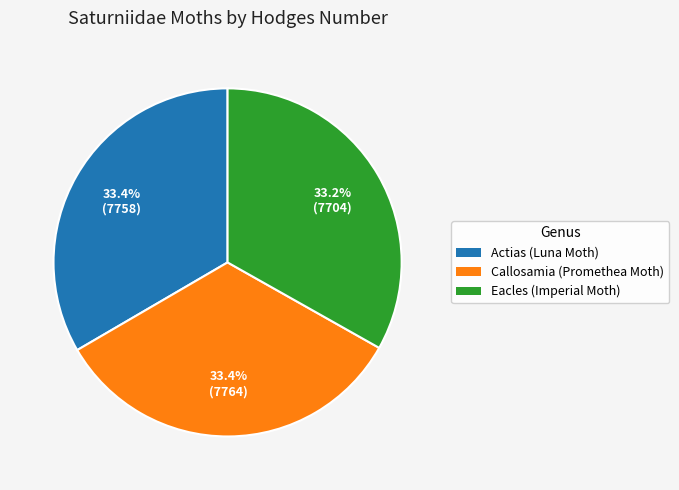

Does Callosamia (Promethea Moth) represent more than half of the total?

No